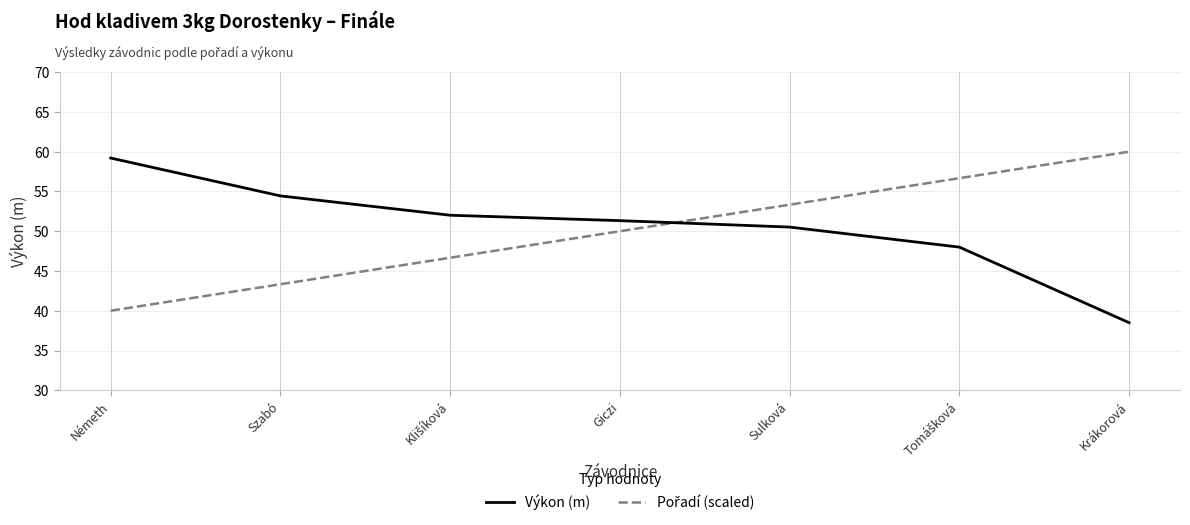

What position from the right is Németh?

7